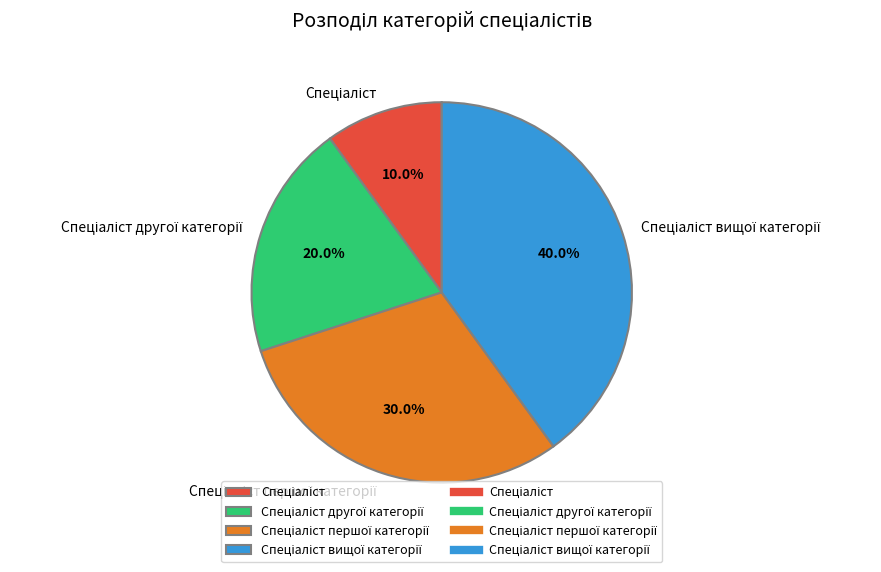

Is there any slice that represents more than half of the pie?

No